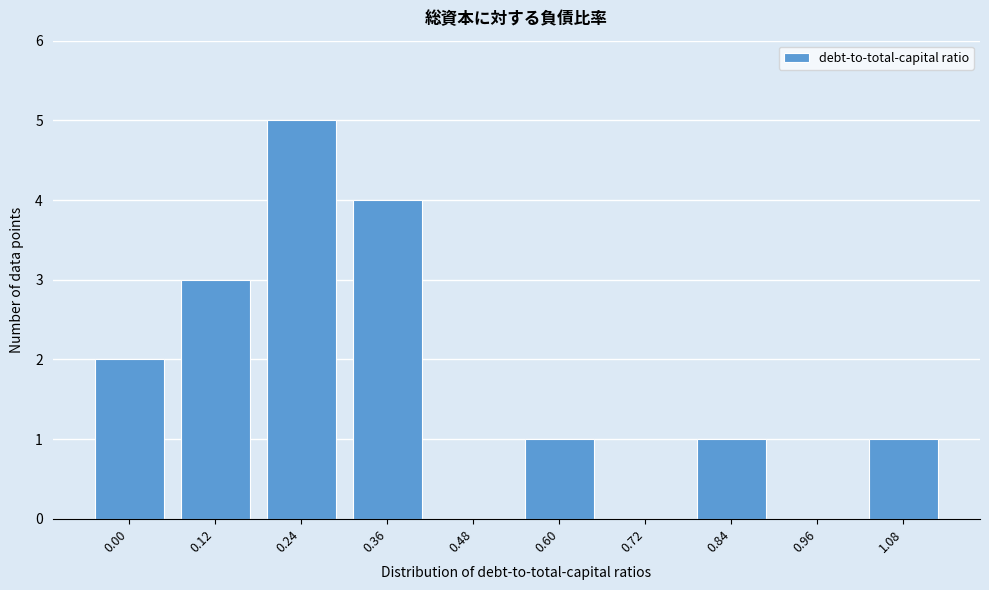

Reading right to left, what are all the values shown in this chart?

1.08=1	0.96=0	0.84=1	0.72=0	0.60=1	0.48=0	0.36=4	0.24=5	0.12=3	0.00=2